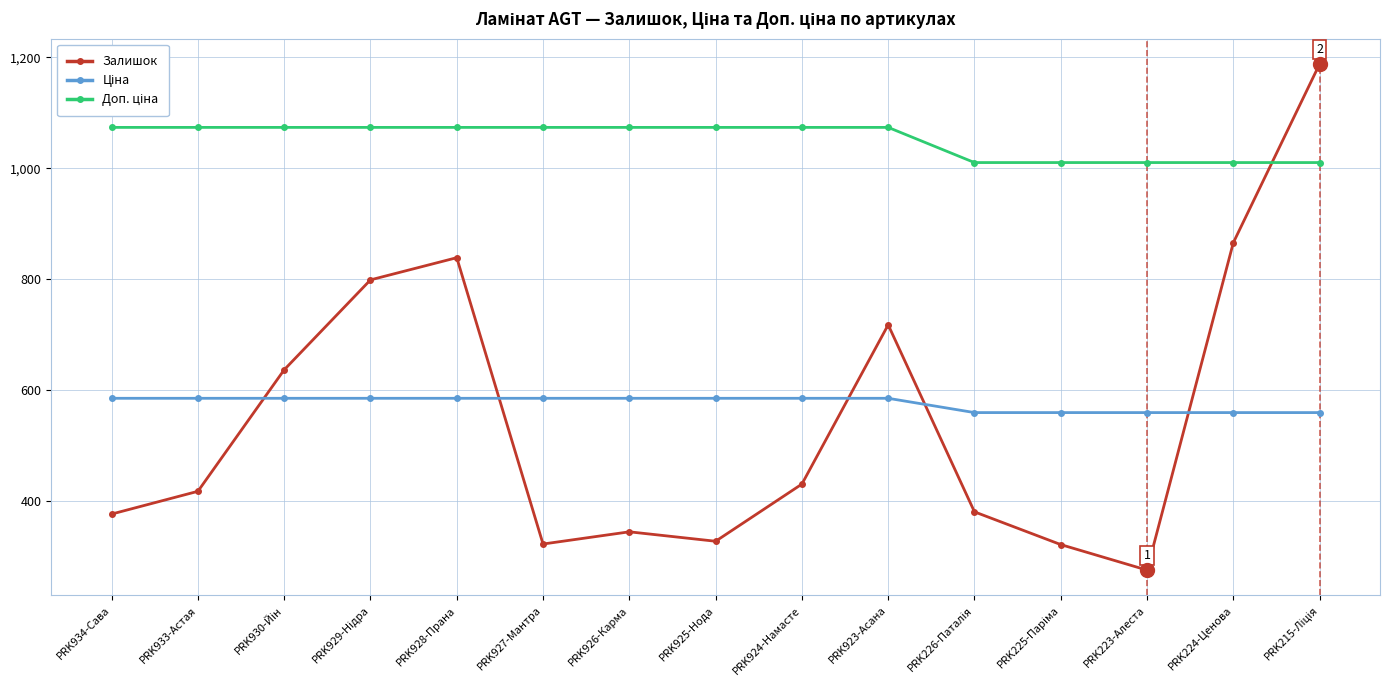

Which series has the widest spread of values?

Залишок